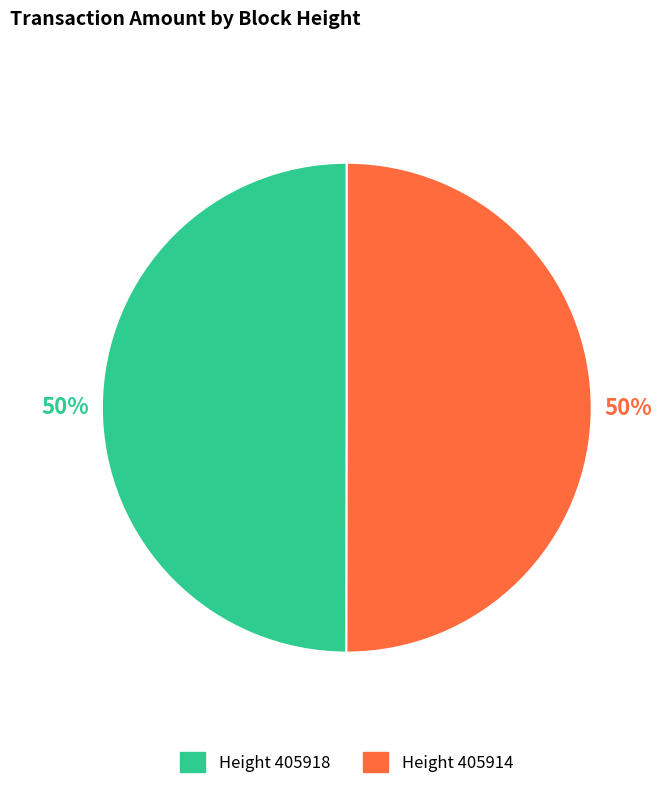

To the nearest percent, what percentage of the pie is Height 405914?

50%